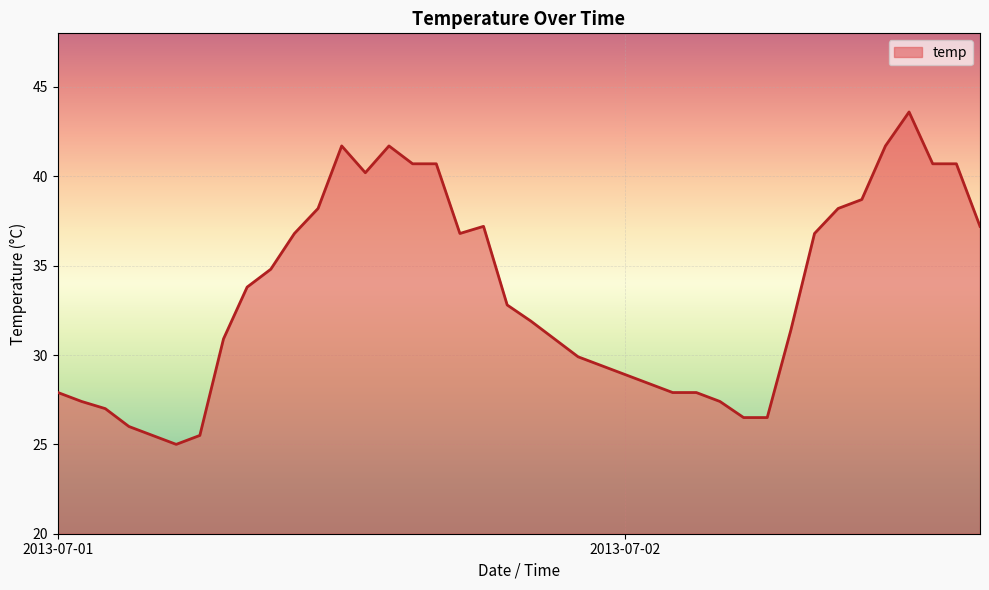

What is the difference between the maximum and minimum values?

18.6